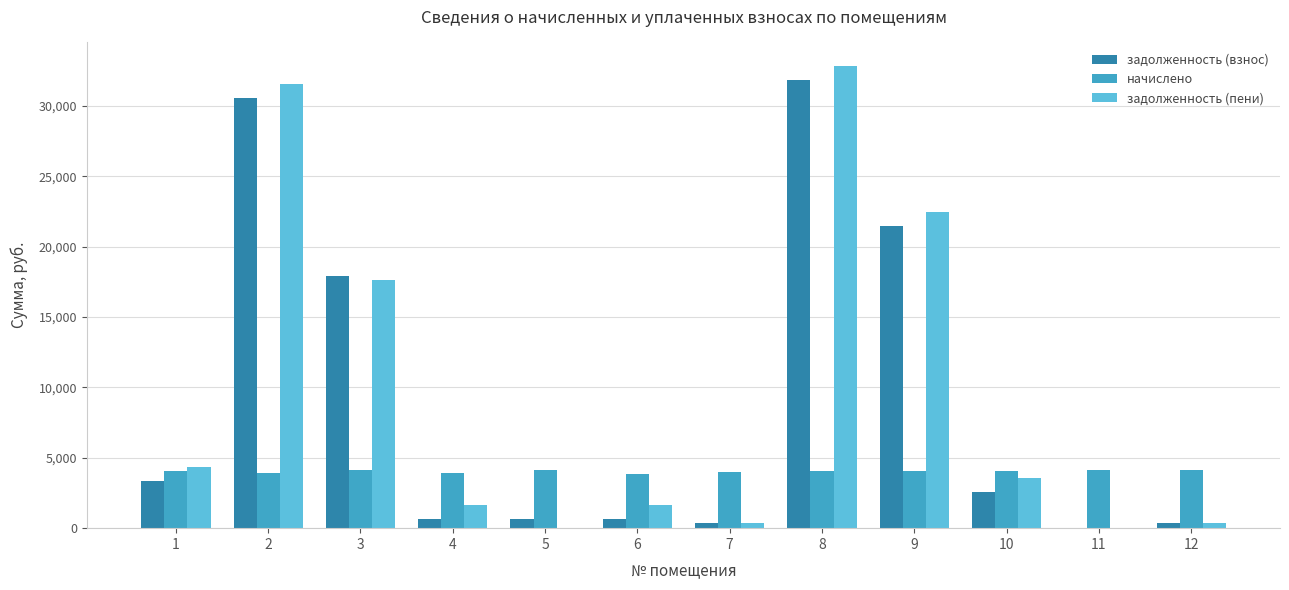

Which series changed the most between 3 and 4?

задолженность (взнос)